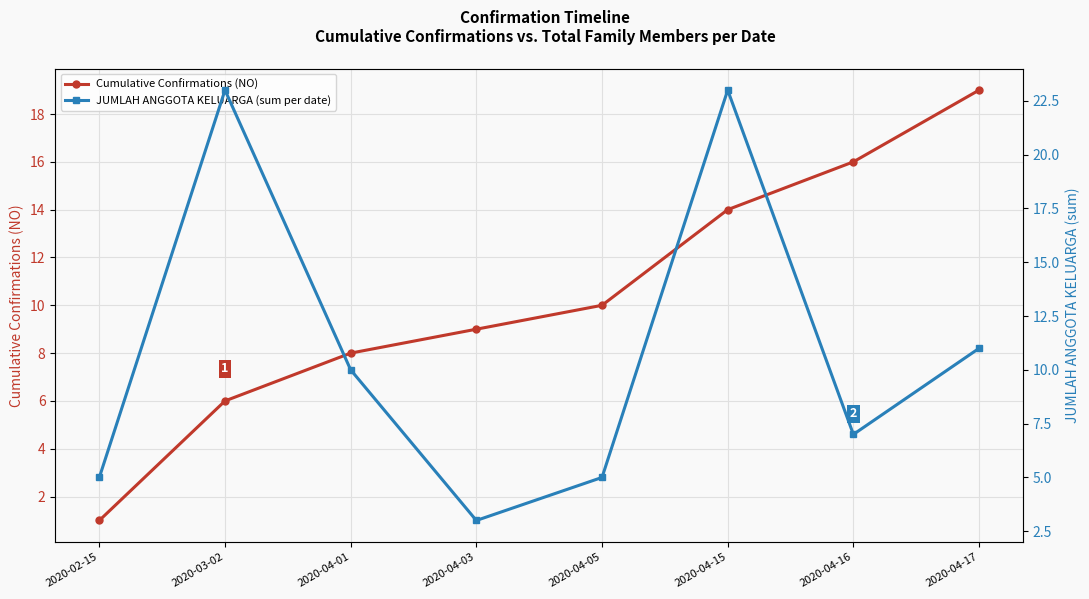

What is the label of the 1st point from the left?

2020-02-15